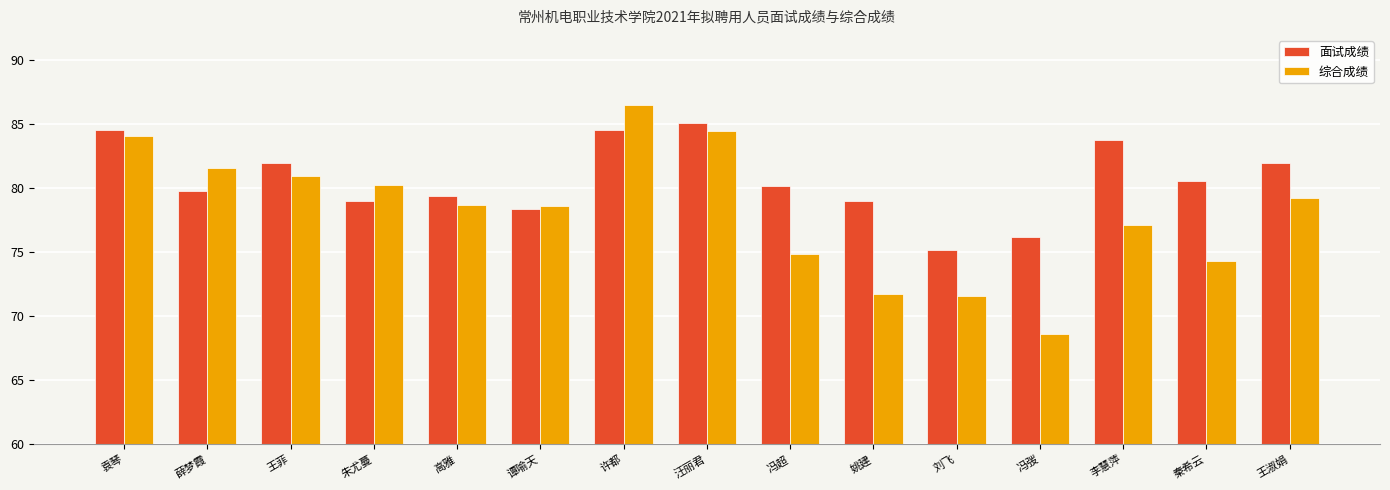

How many bars are there in each group?

2